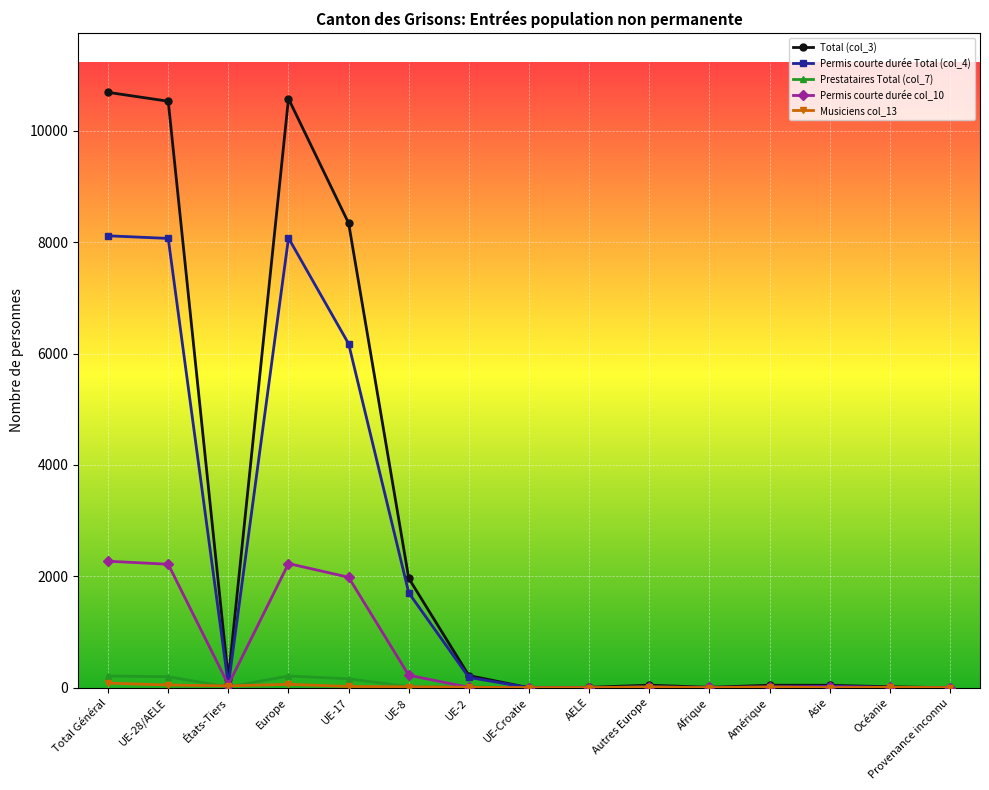

True or false: Prestataires Total (col_7) has more than 0 interior local peaks.

True